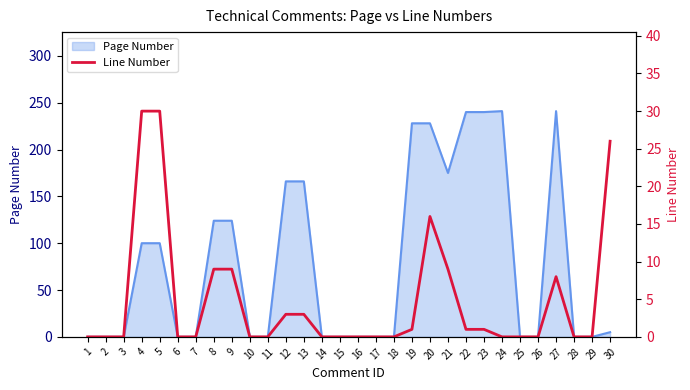

True or false: Page Number has a value of 97 at 27.

False